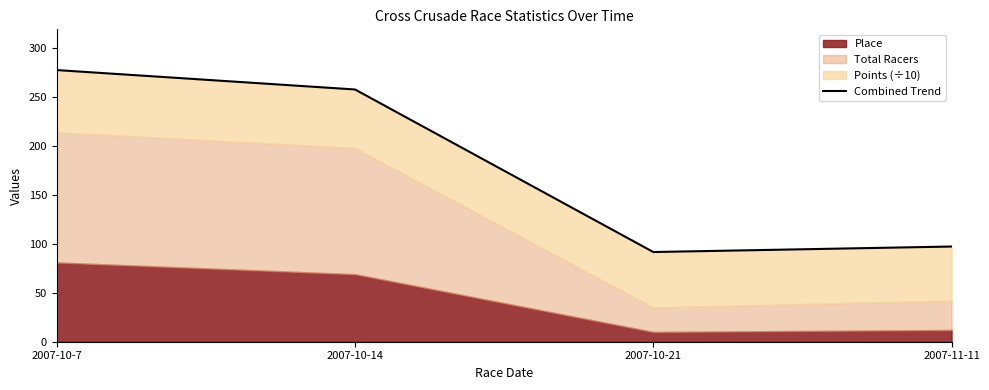

Does the chart have visible grid lines?

No